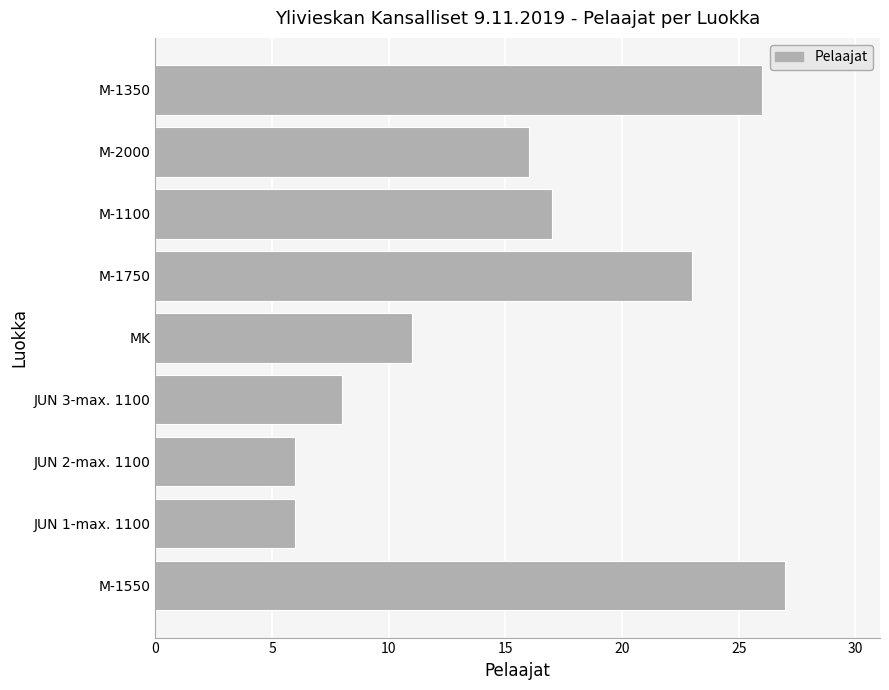

How many data points are less than 16?

4